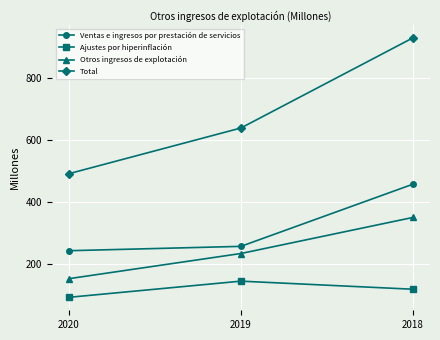

How many Ajustes por hiperinflación values are between 94 and 146?

3